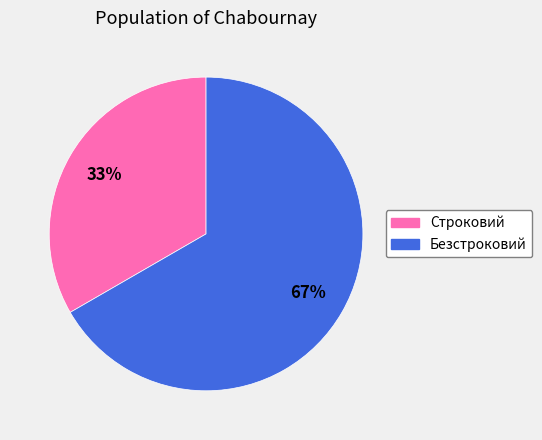

Is the sum of Безстроковий and Строковий greater than half?

Yes